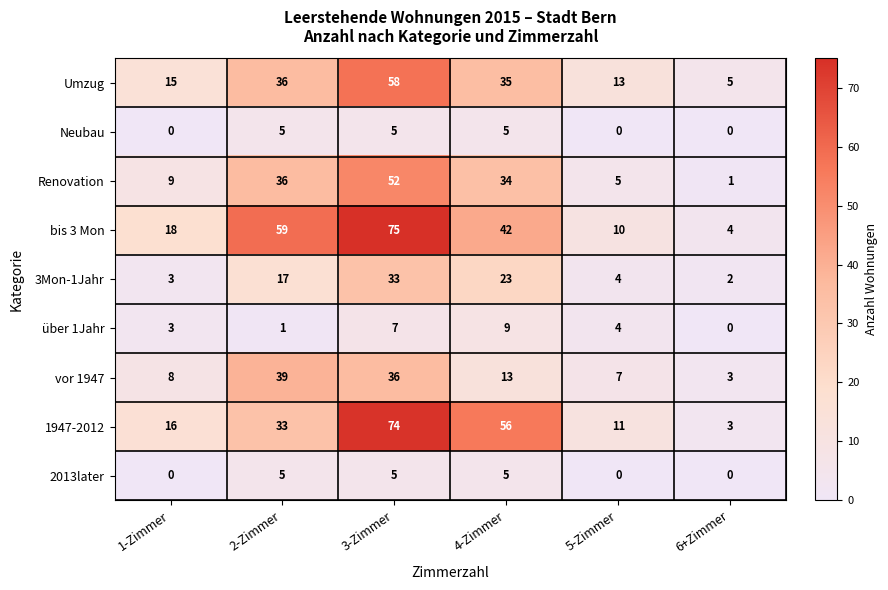

What is the maximum value shown in the chart?

75